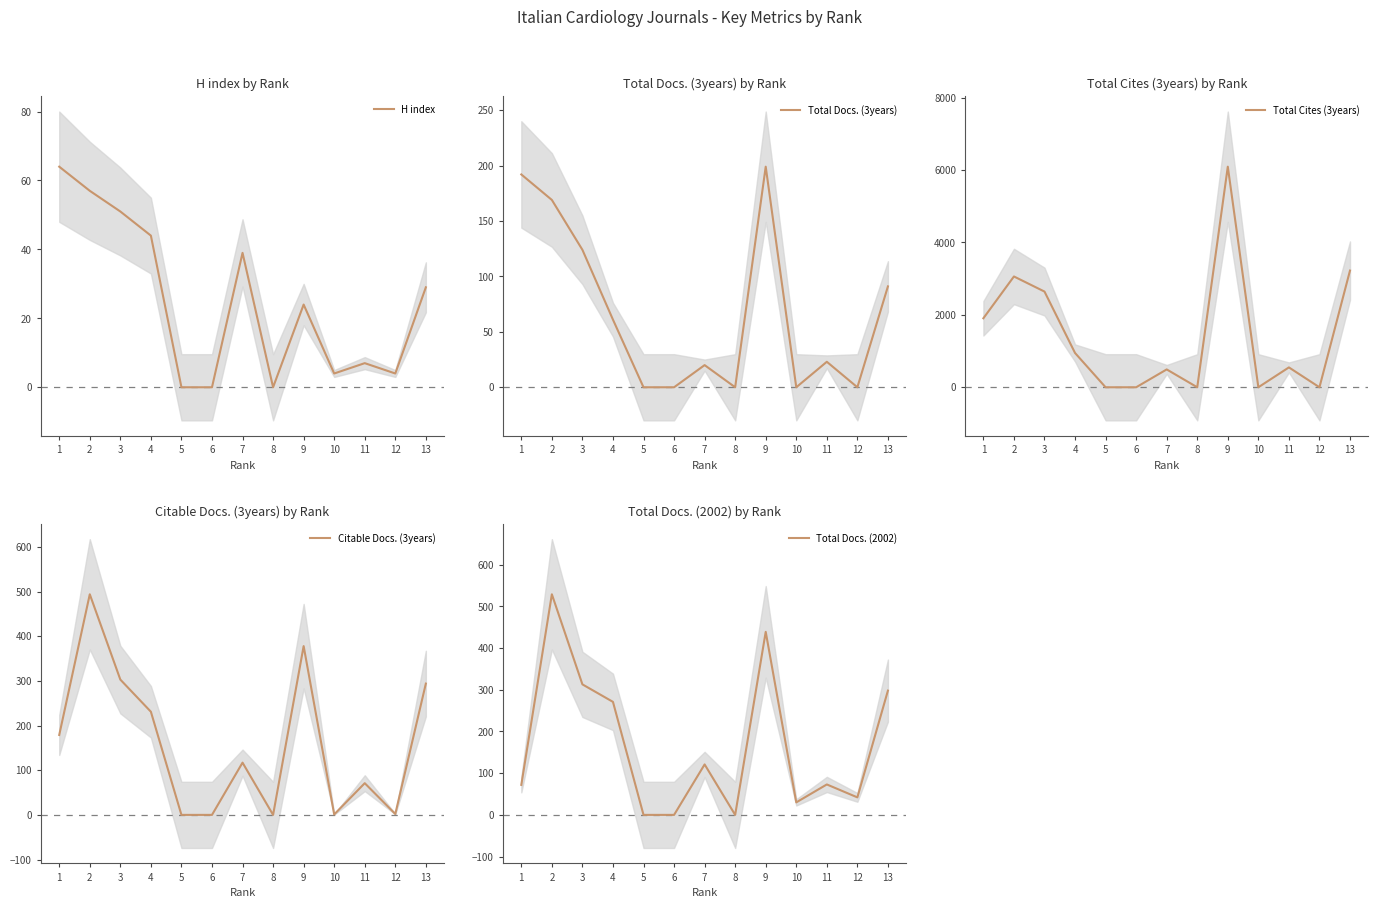

What is the difference between the maximum and minimum values in the Total Docs. (3years) series?

199